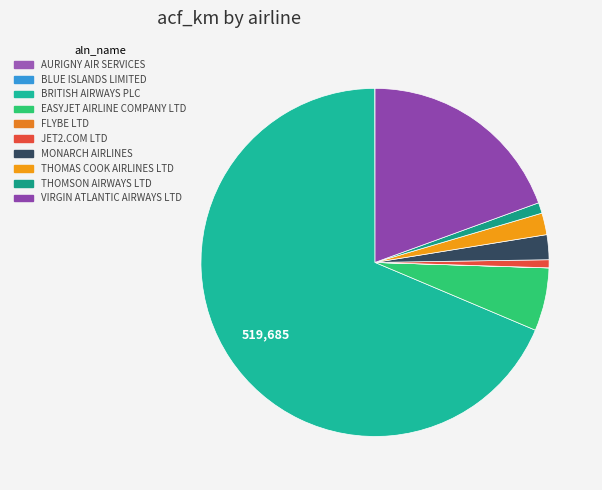

To the nearest percent, what is the difference between the largest and smallest slice percentages?

69%